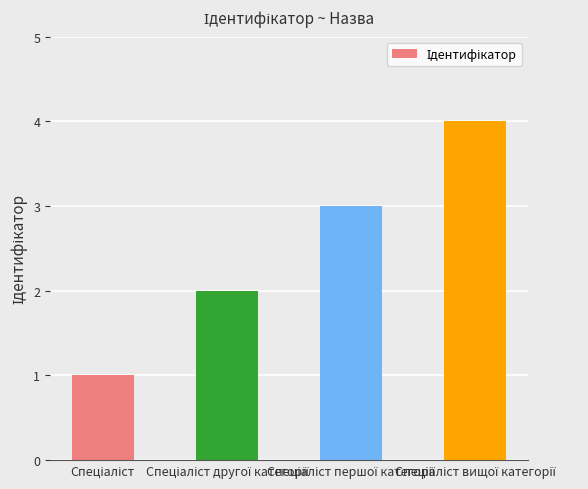

What is the maximum value shown in the chart?

4